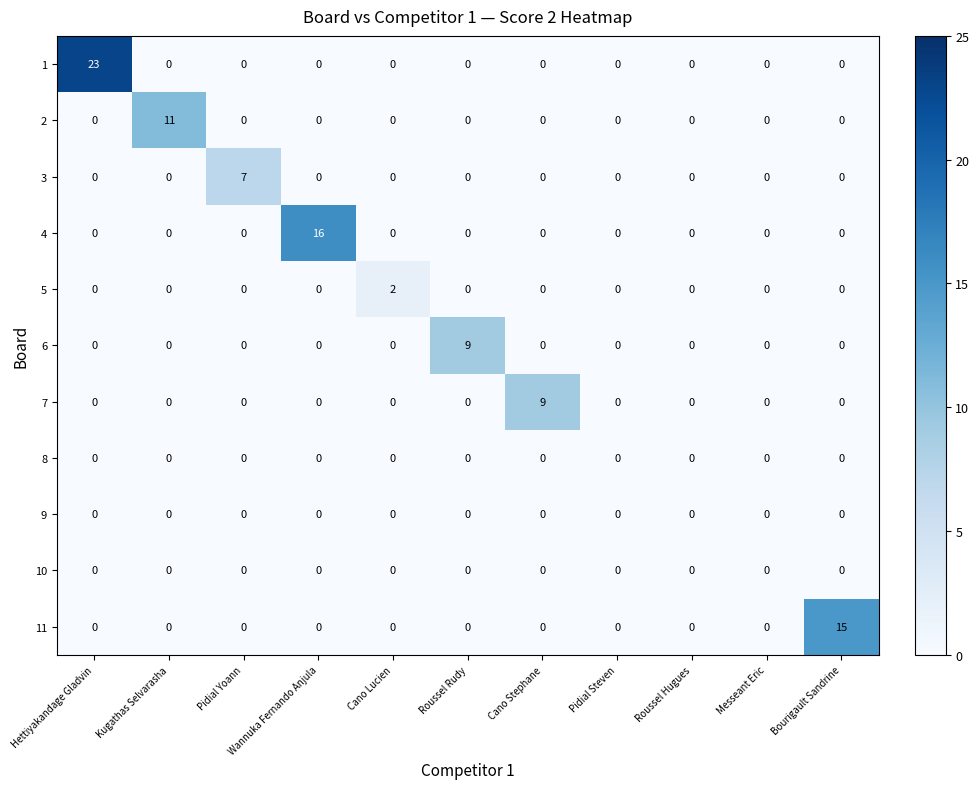

At which category is the sum across all series the highest?

Hettiyakandage Gladvin